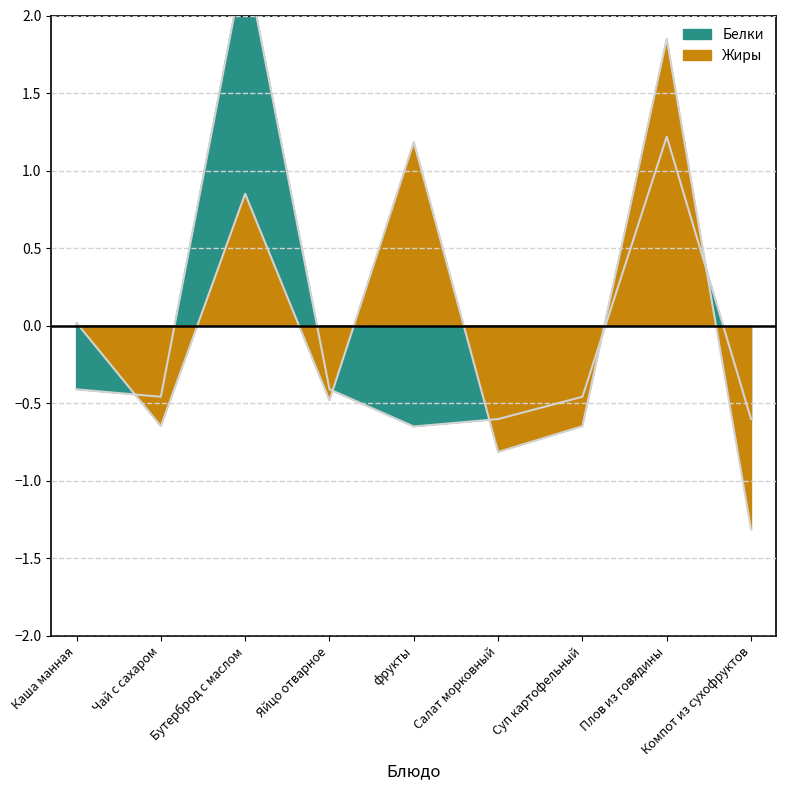

How many series are shown in this chart?

2